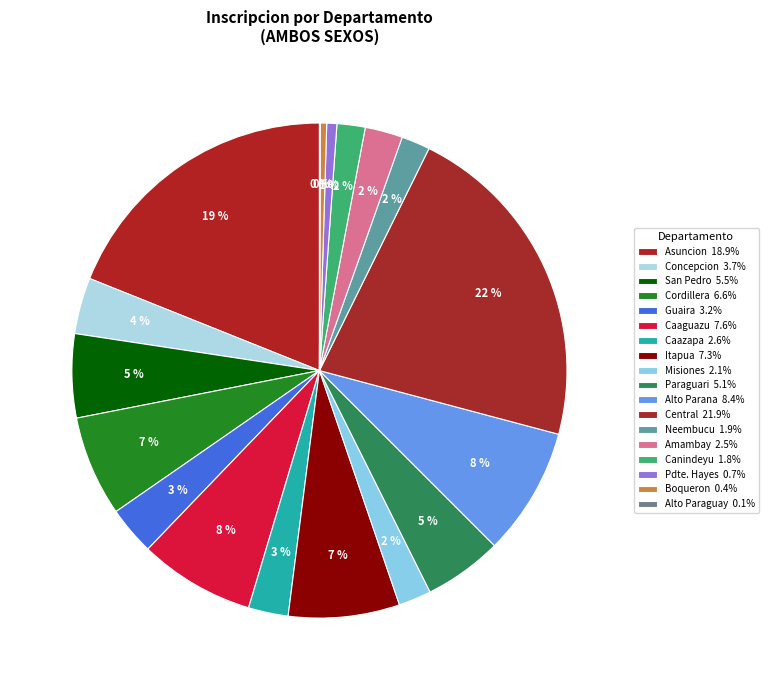

Combined, do Alto Parana and Cordillera account for over 50%?

No